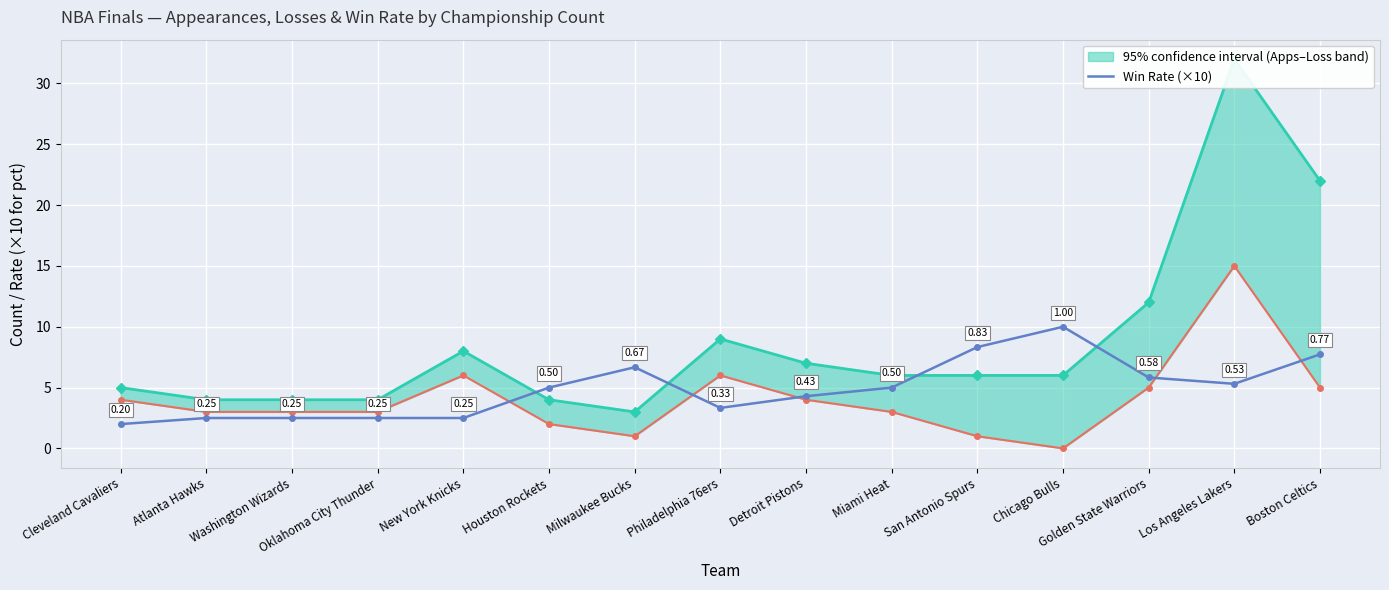

What is the minimum value shown in the chart?

2.0